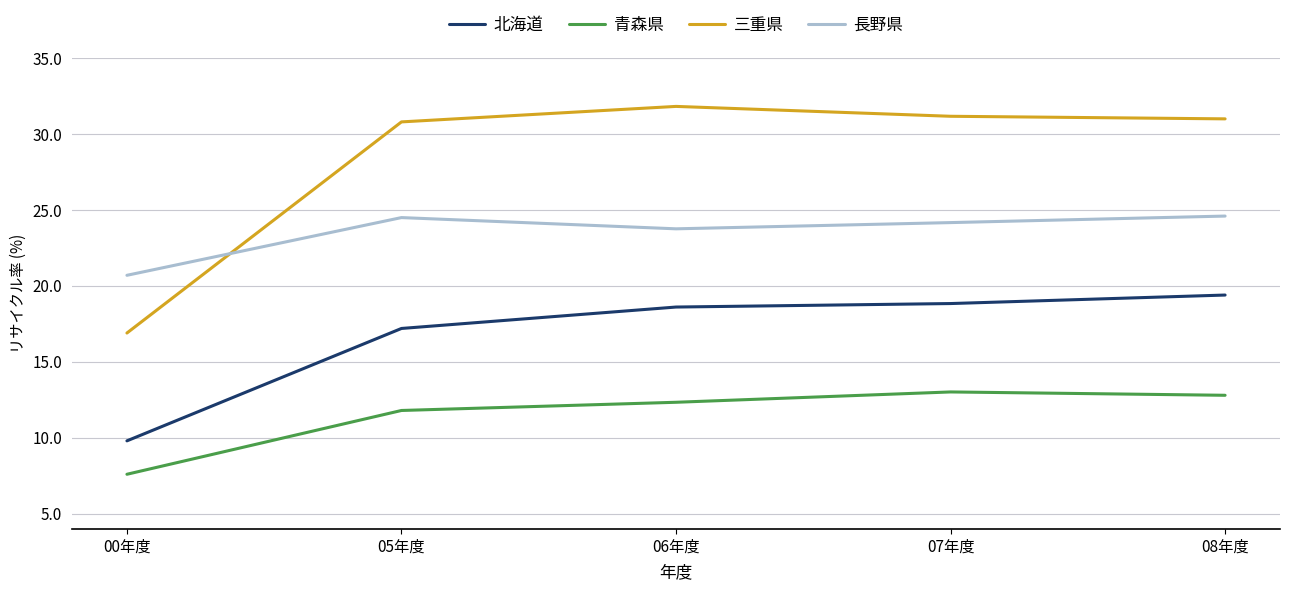

Where is the first local maximum for 長野県?

05年度